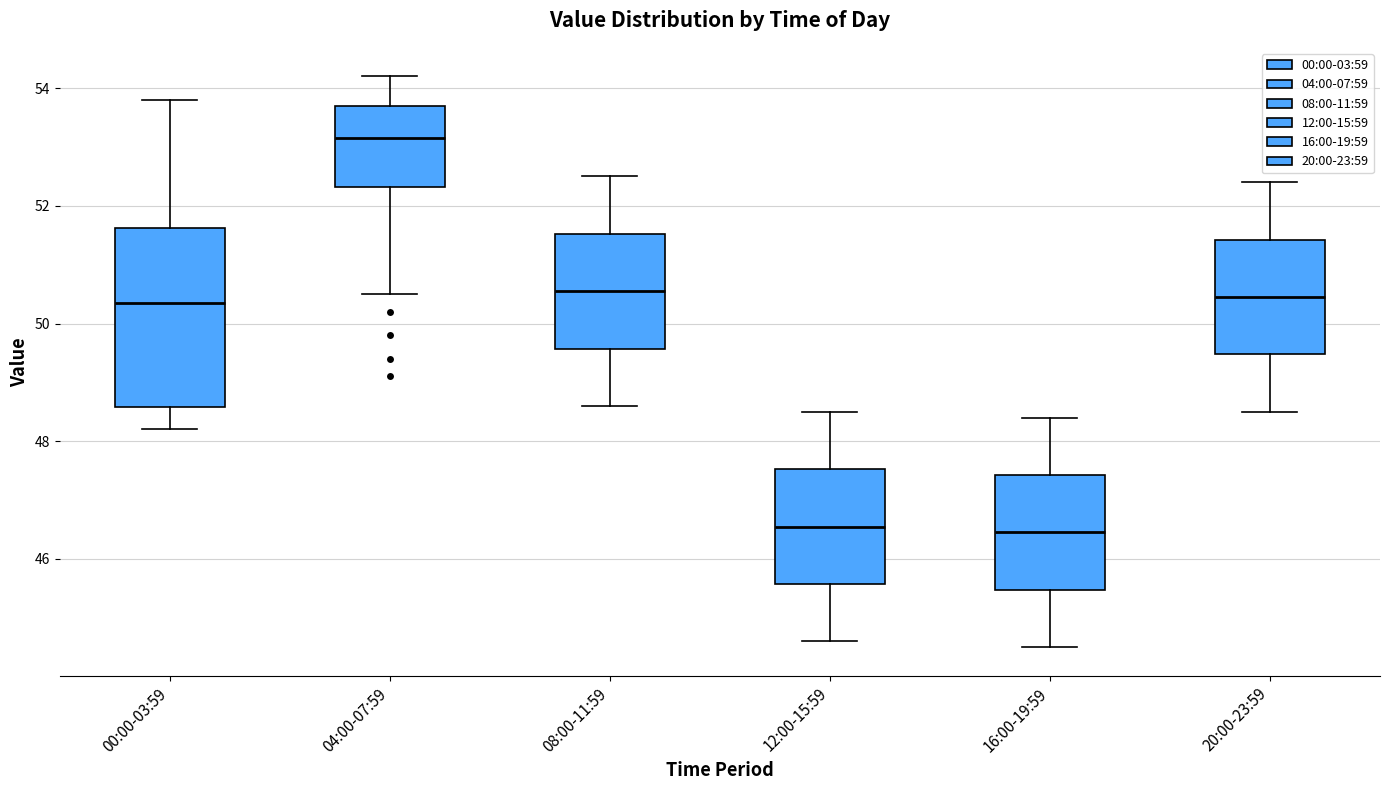

Where is the upper edge of the box for 08:00-11:59 on the y-axis? The values are not printed on the chart, so give them approximately, as read against the axis.

51.6